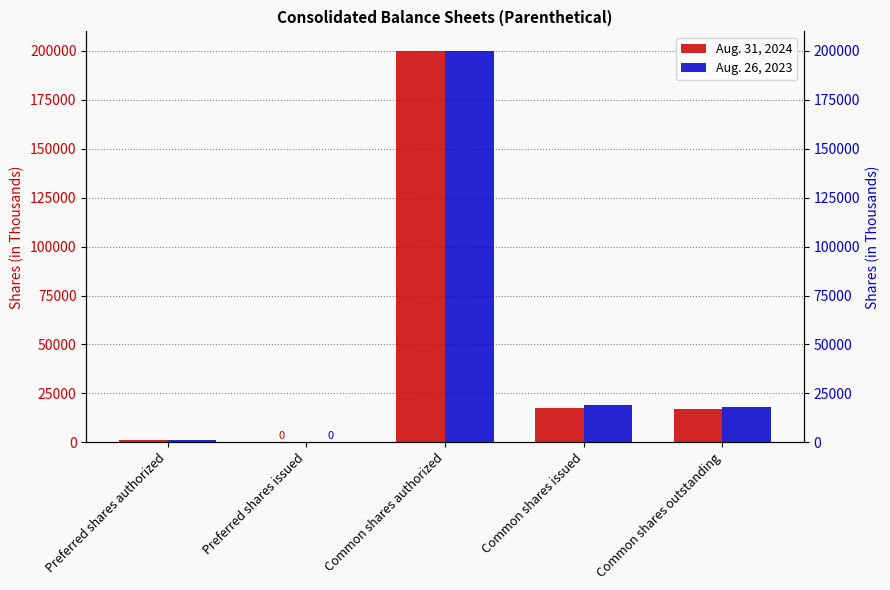

Reading right to left, extract all data points from this chart.

Aug. 31, 2024: Common shares outstanding=16926	Common shares issued=17451	Common shares authorized=200000	Preferred shares issued=0	Preferred shares authorized=1000
Aug. 26, 2023: Common shares outstanding=17857	Common shares issued=18936	Common shares authorized=200000	Preferred shares issued=0	Preferred shares authorized=1000